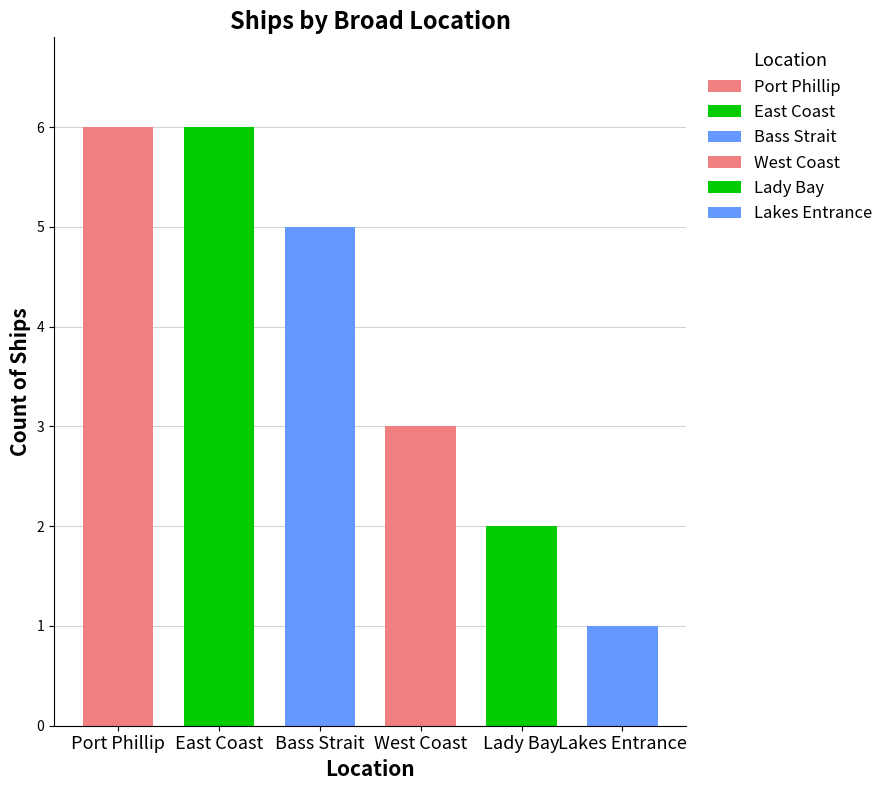

Is it true that the value at Lakes Entrance is 1?

False